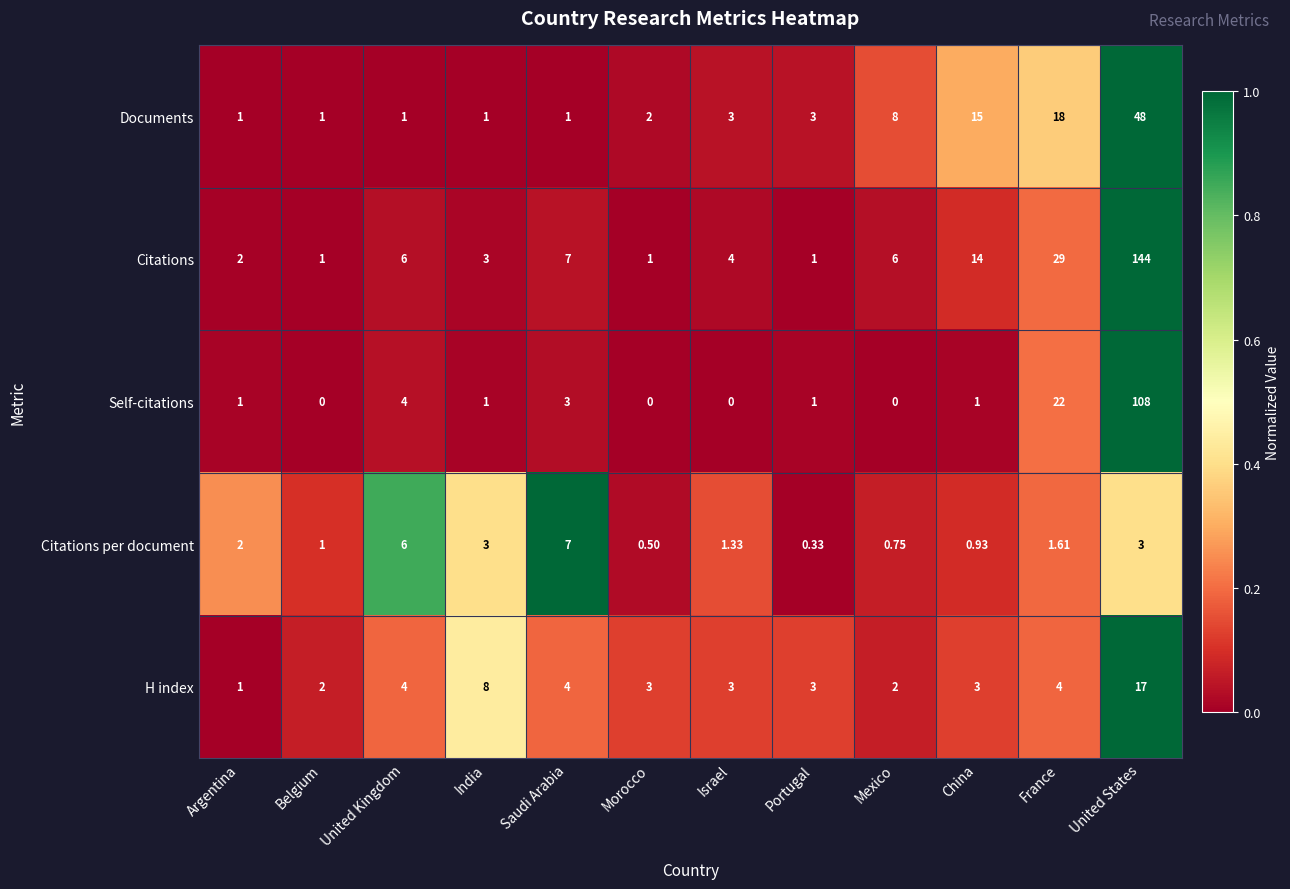

How many distinct data groups are displayed?

5